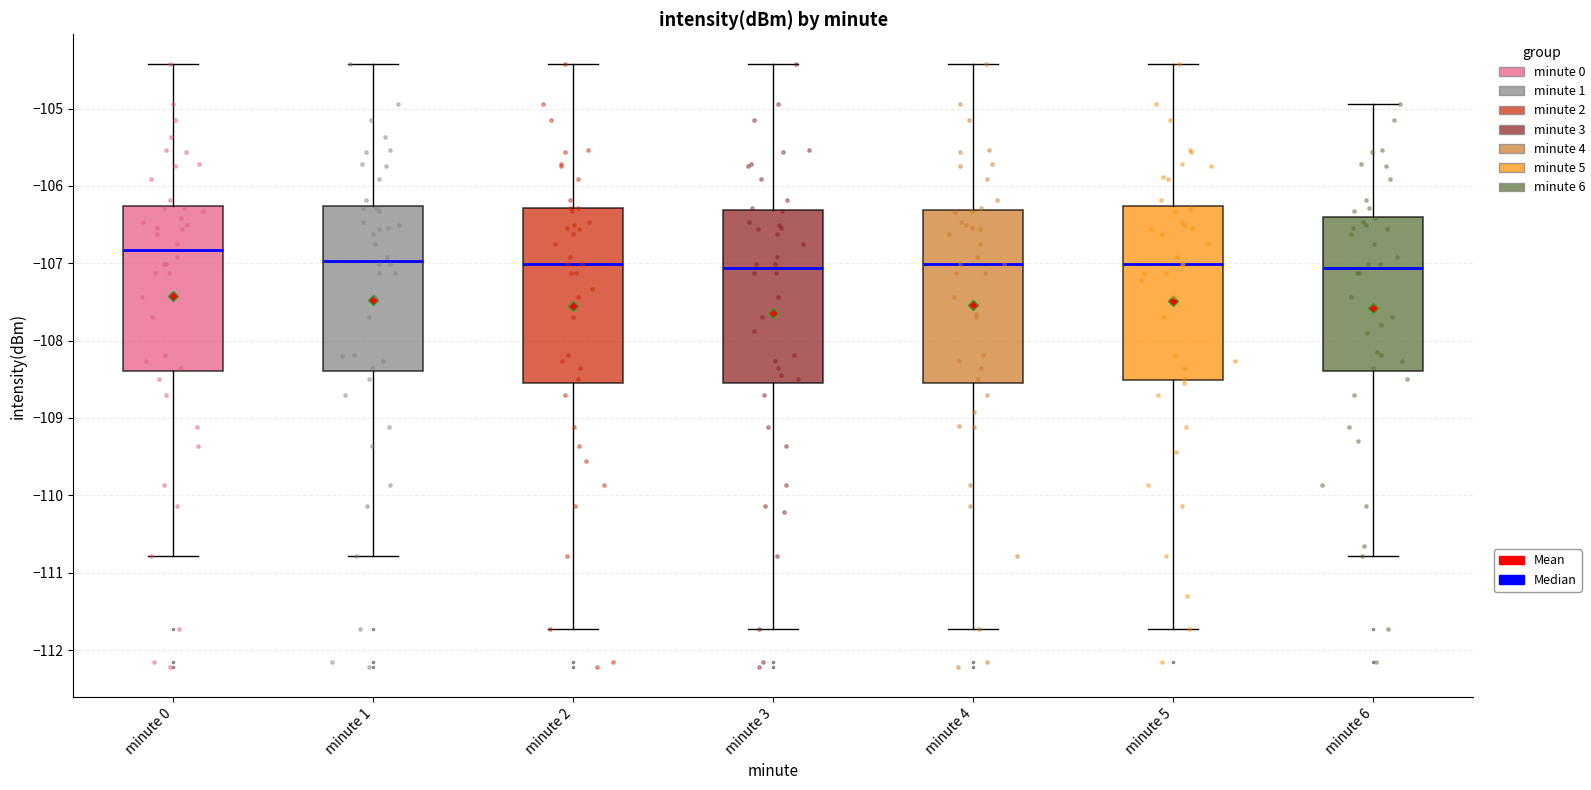

Where is the lower edge of the box for minute 4 on the y-axis? The values are not printed on the chart, so give them approximately, as read against the axis.

-108.5